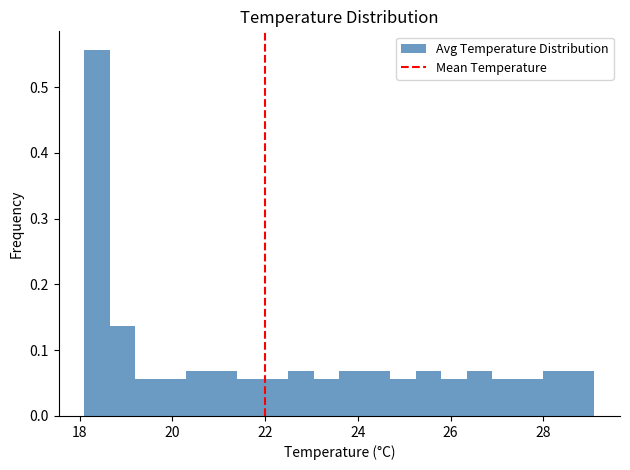

Read against the x-axis, roughly where is the centre of the tallest bar?

18.4